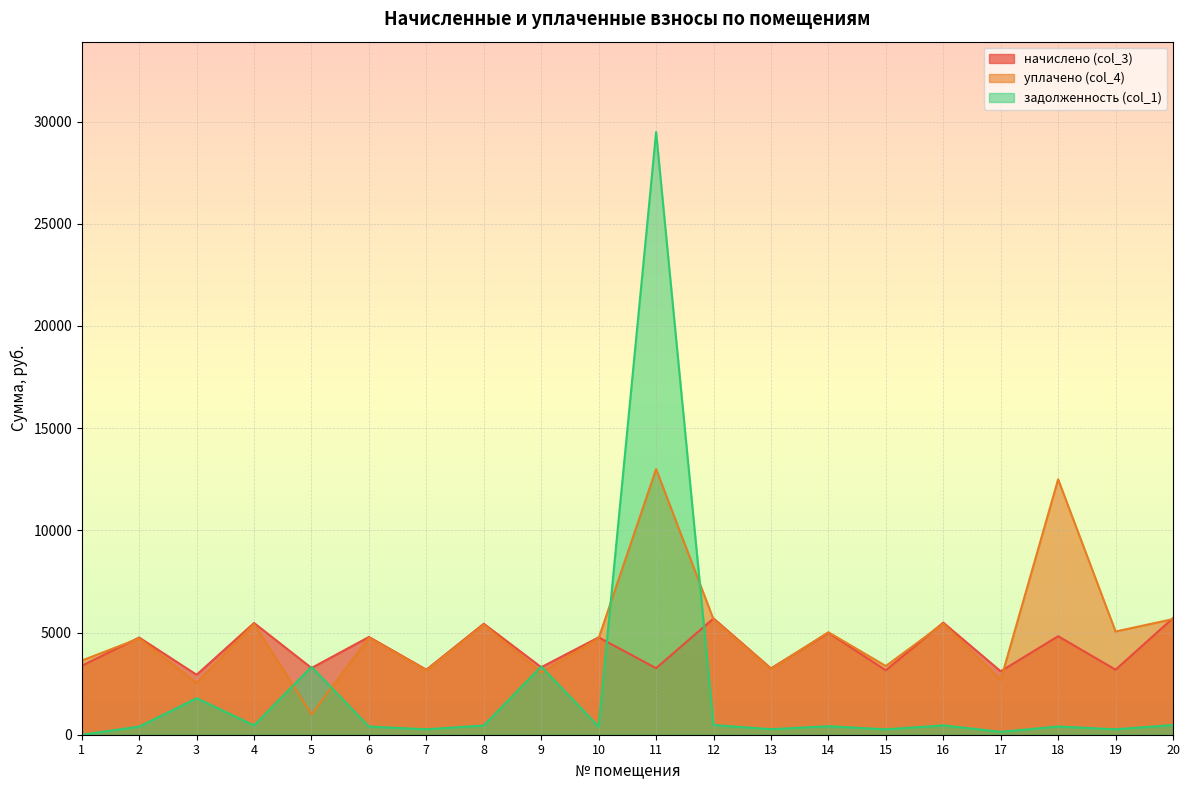

What is the approximate value of уплачено (col_4) at 7?

3154.4